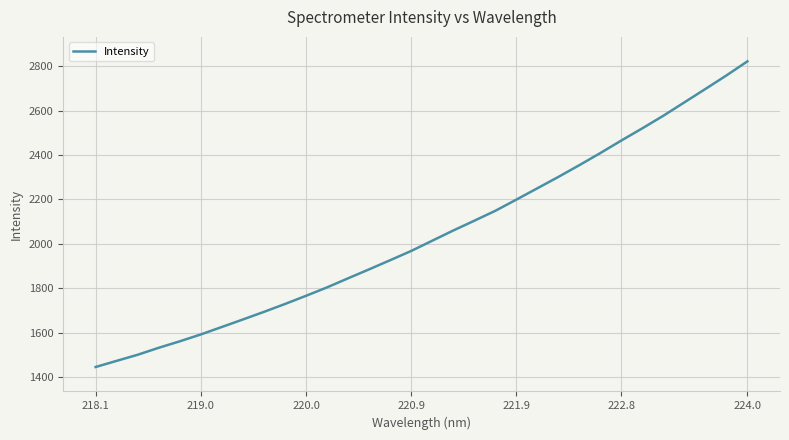

What is the smallest value displayed?

1445.8